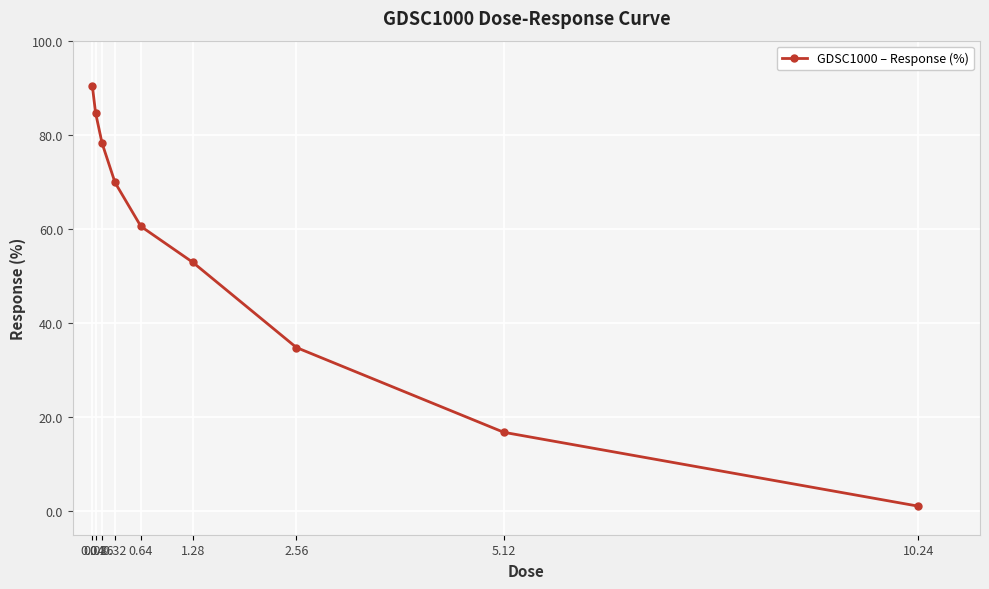

What is the sum of all values?

489.2